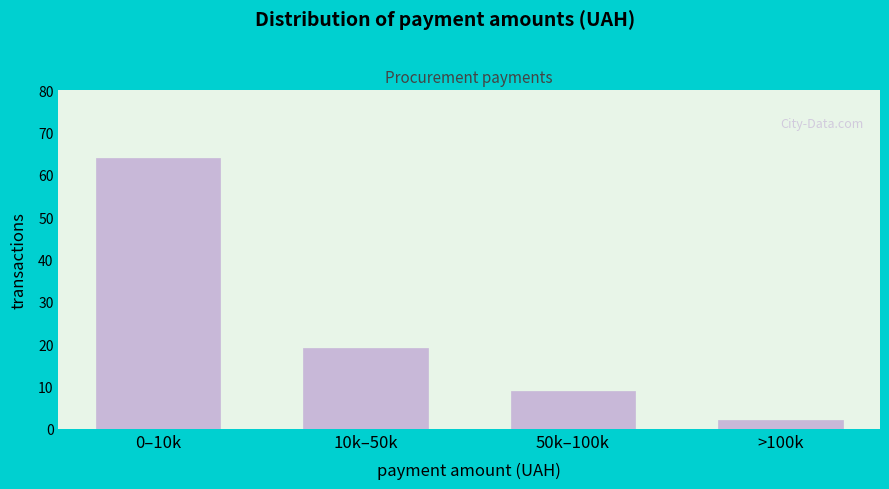

Reading right to left, list all the values displayed in this chart.

2	9	19	64